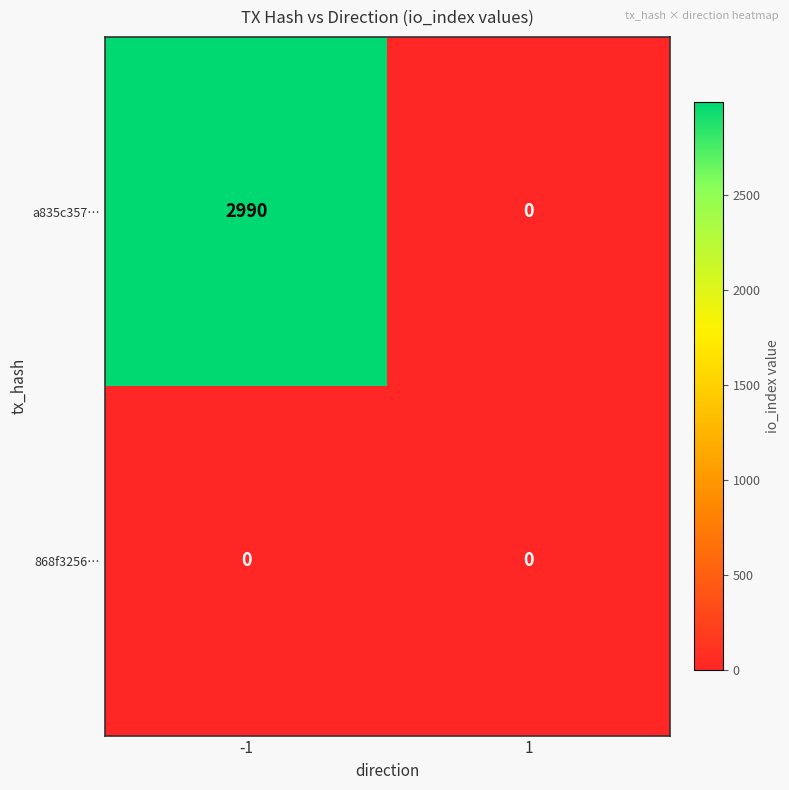

Which series changed the most between -1 and 1?

a835c357…